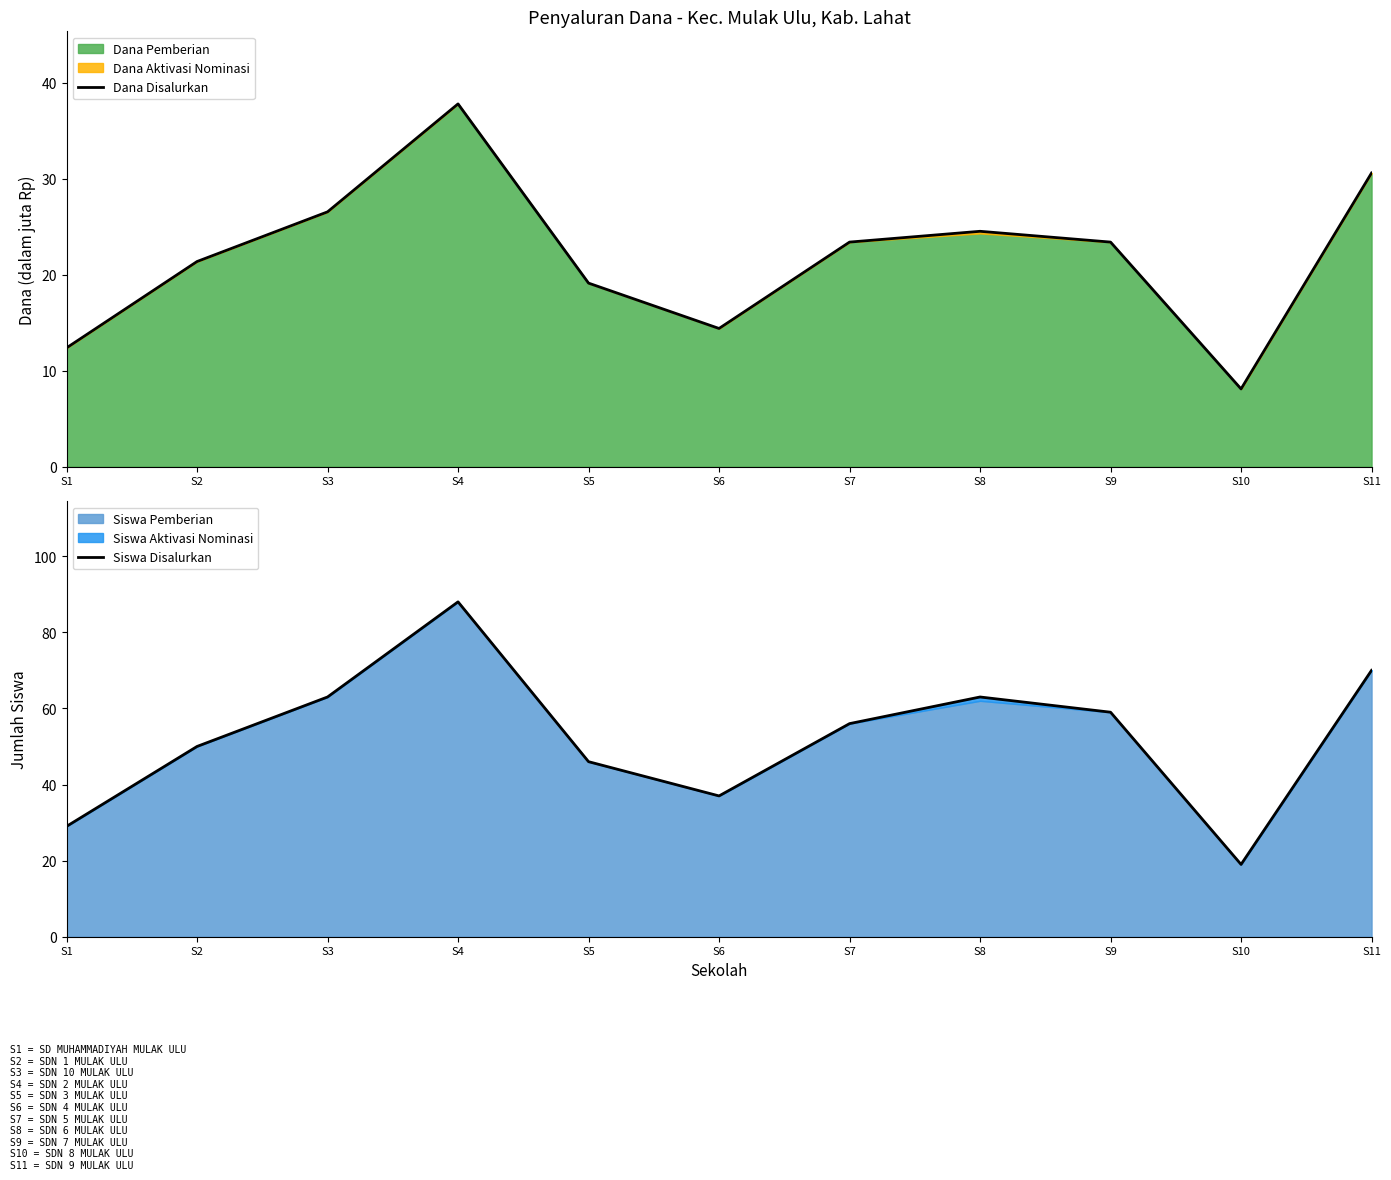

Reading right to left, transcribe all the data shown in this chart.

Dana Disalurkan: 30.6	8.1	23.4	24.5	23.4	14.4	19.1	37.8	26.6	21.4	12.4
Siswa Disalurkan: 70.0	19.0	59.0	63.0	56.0	37.0	46.0	88.0	63.0	50.0	29.0